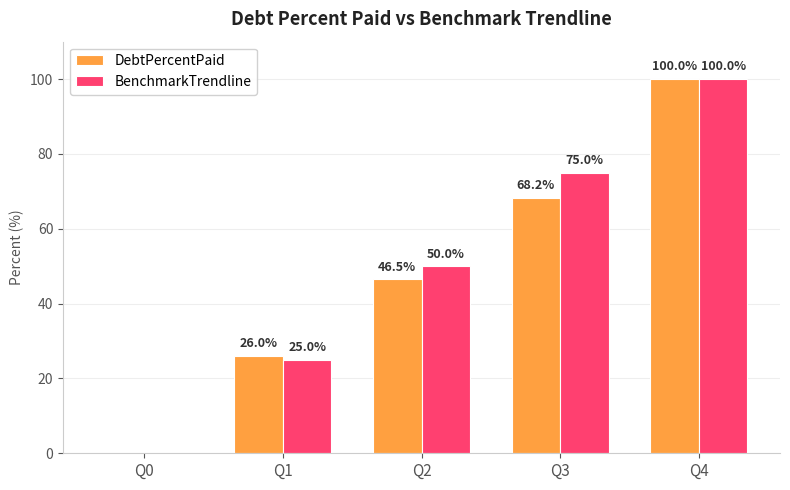

Which series has the largest total across all categories?

BenchmarkTrendline